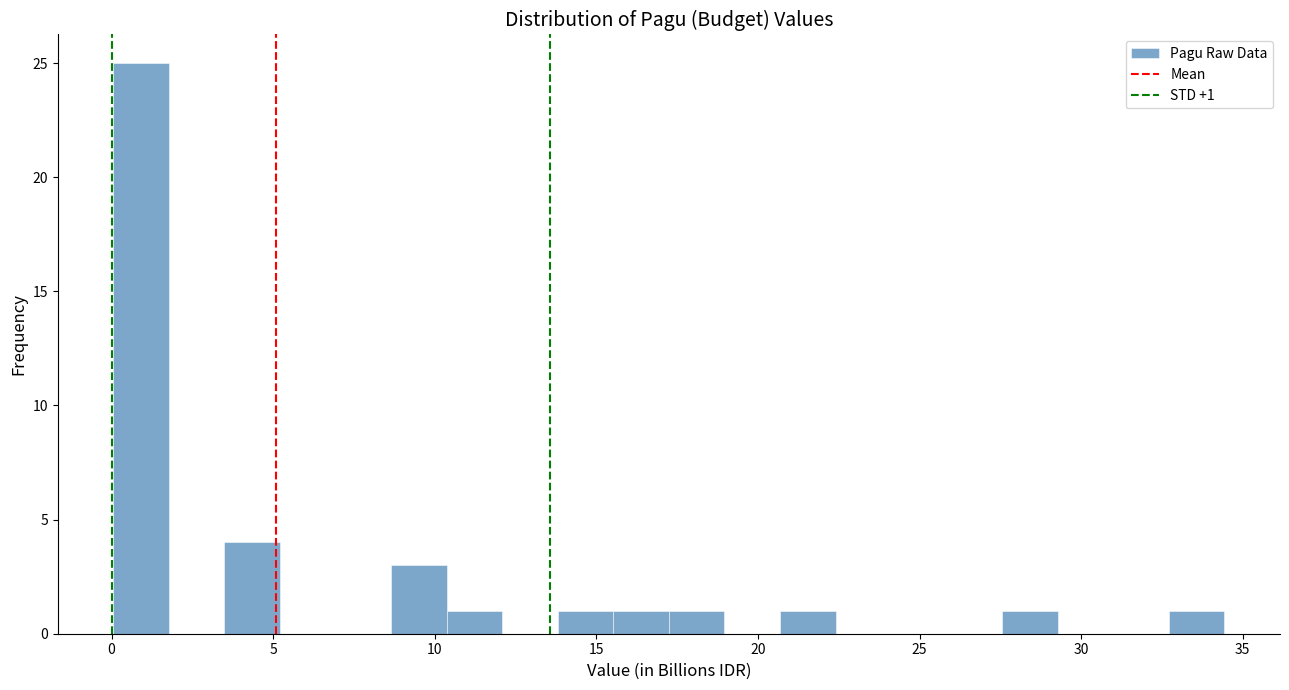

Read against the x-axis, roughly where is the centre of the tallest bar?

1.0